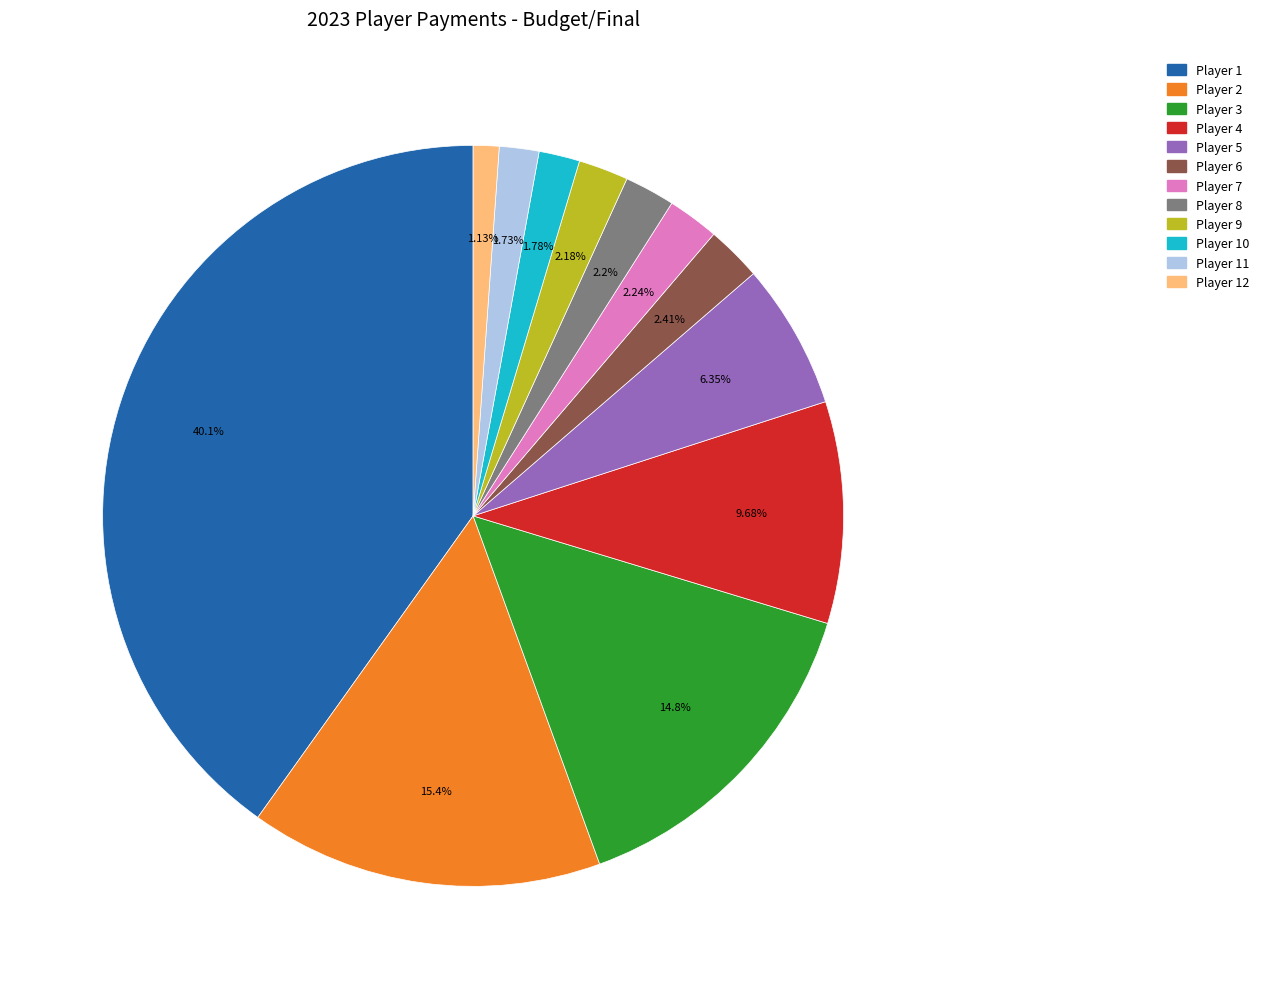

Does any single category account for the majority?

No